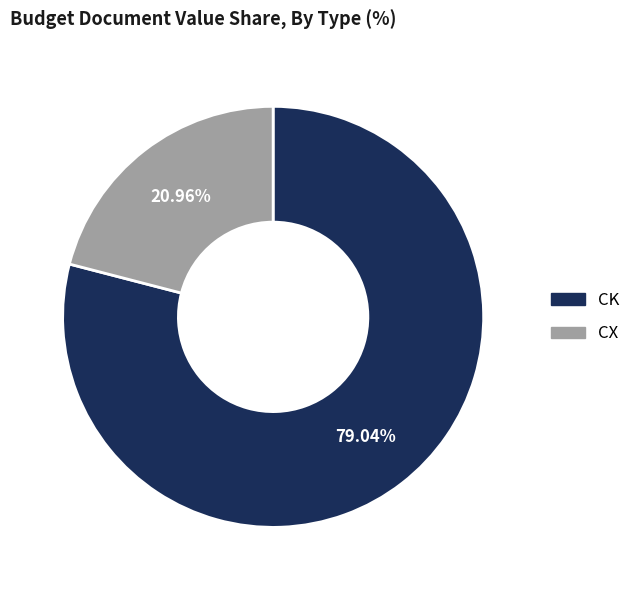

Which slice is the smallest?

CX